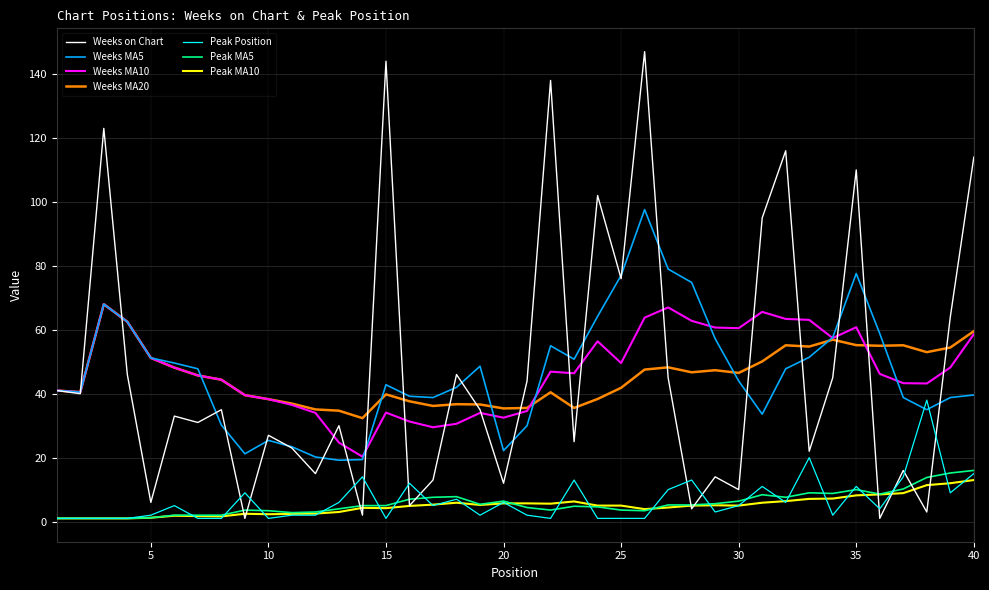

What is the minimum value for Weeks MA10?

20.3